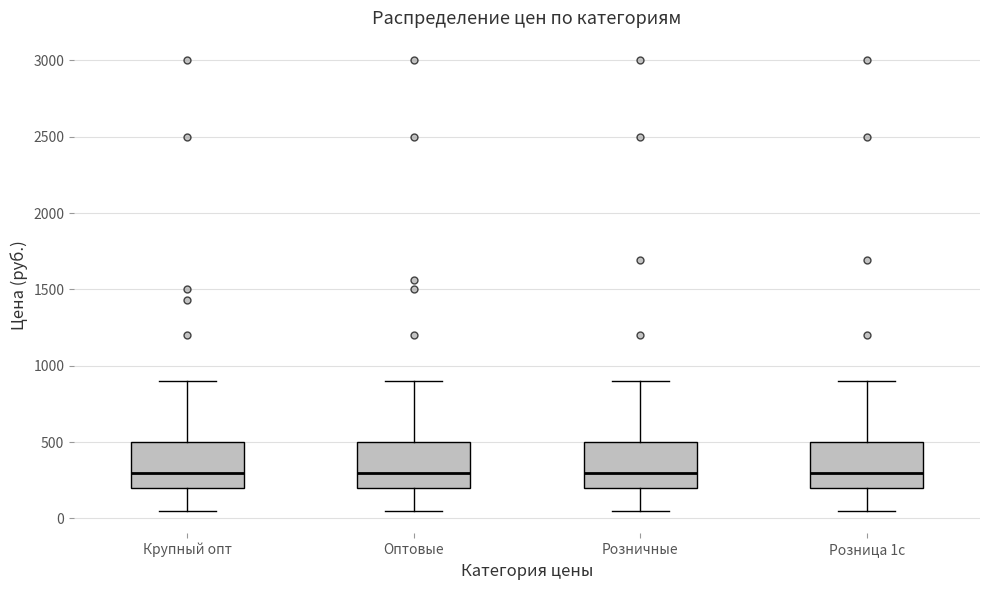

Reading left to right, read every box against the y-axis: the position of its median line, the range the box covers, and the ends of its whiskers. The values are not printed on the chart, so give them approximately, as read against the axis.

Крупный опт: median 300, box 200 to 500, whiskers 50 to 900
Оптовые: median 300, box 200 to 500, whiskers 50 to 900
Розничные: median 300, box 200 to 500, whiskers 50 to 900
Розница 1с: median 300, box 200 to 500, whiskers 50 to 900